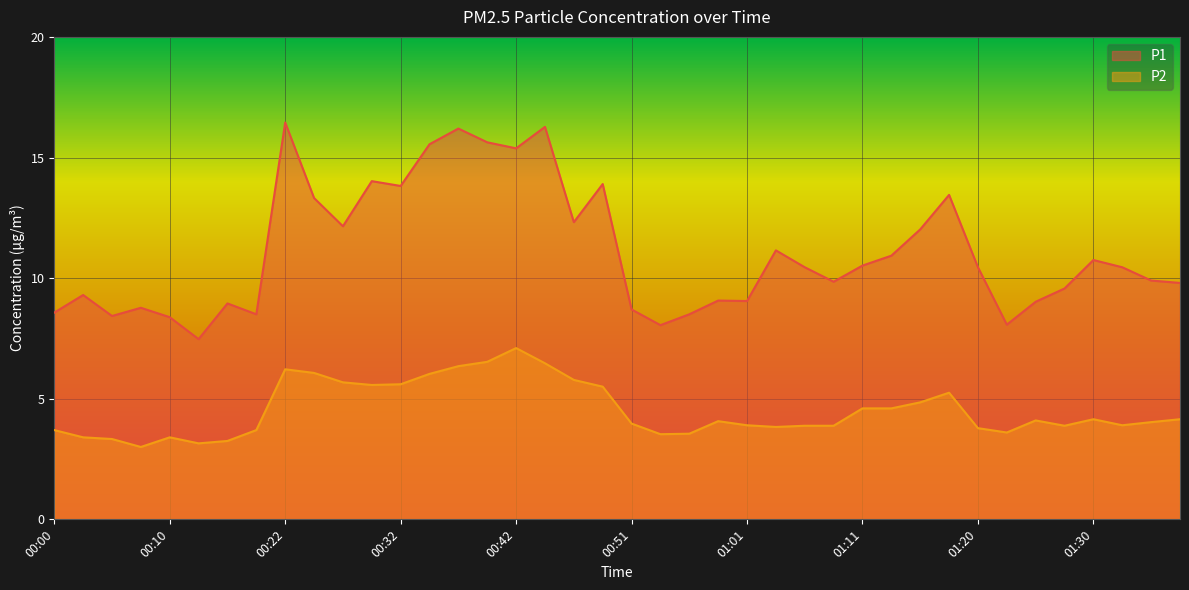

Is the value of P1 at 00:00 greater than the value of P2 at 00:42?

Yes